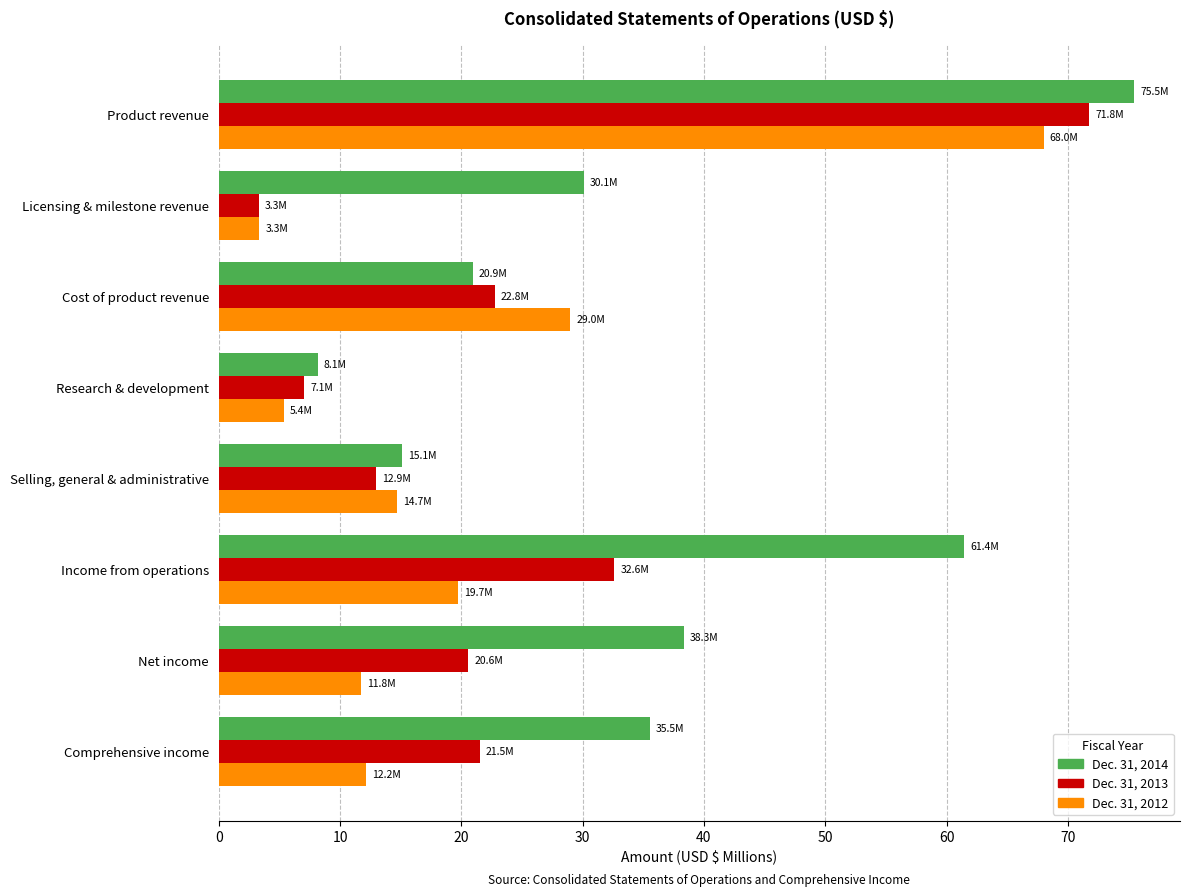

True or false: Dec. 31, 2014 has a value of 14.0 at Research & development.

False